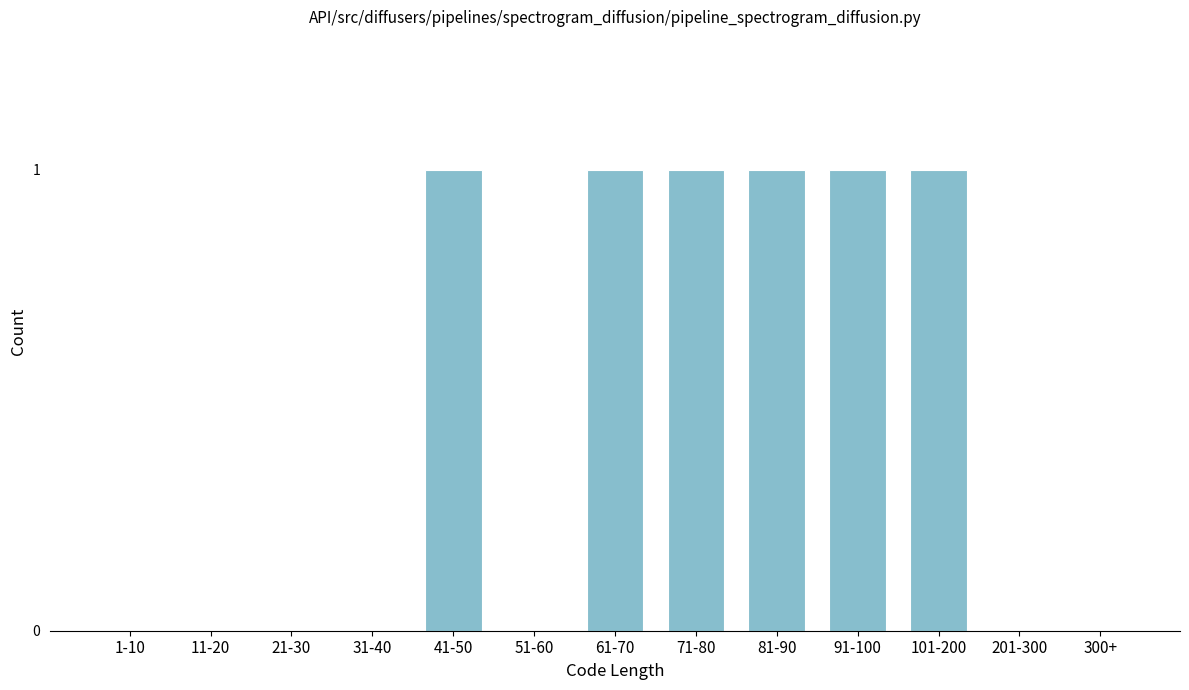

Reading left to right, extract all data points from this chart.

1-10=0	11-20=0	21-30=0	31-40=0	41-50=1	51-60=0	61-70=1	71-80=1	81-90=1	91-100=1	101-200=1	201-300=0	300+=0